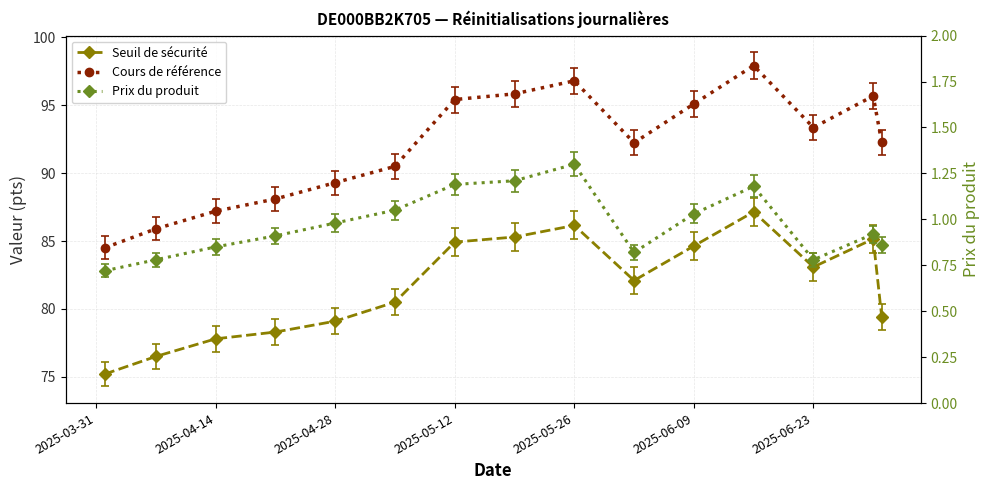

True or false: Prix du produit and Cours de référence cross at least once.

False